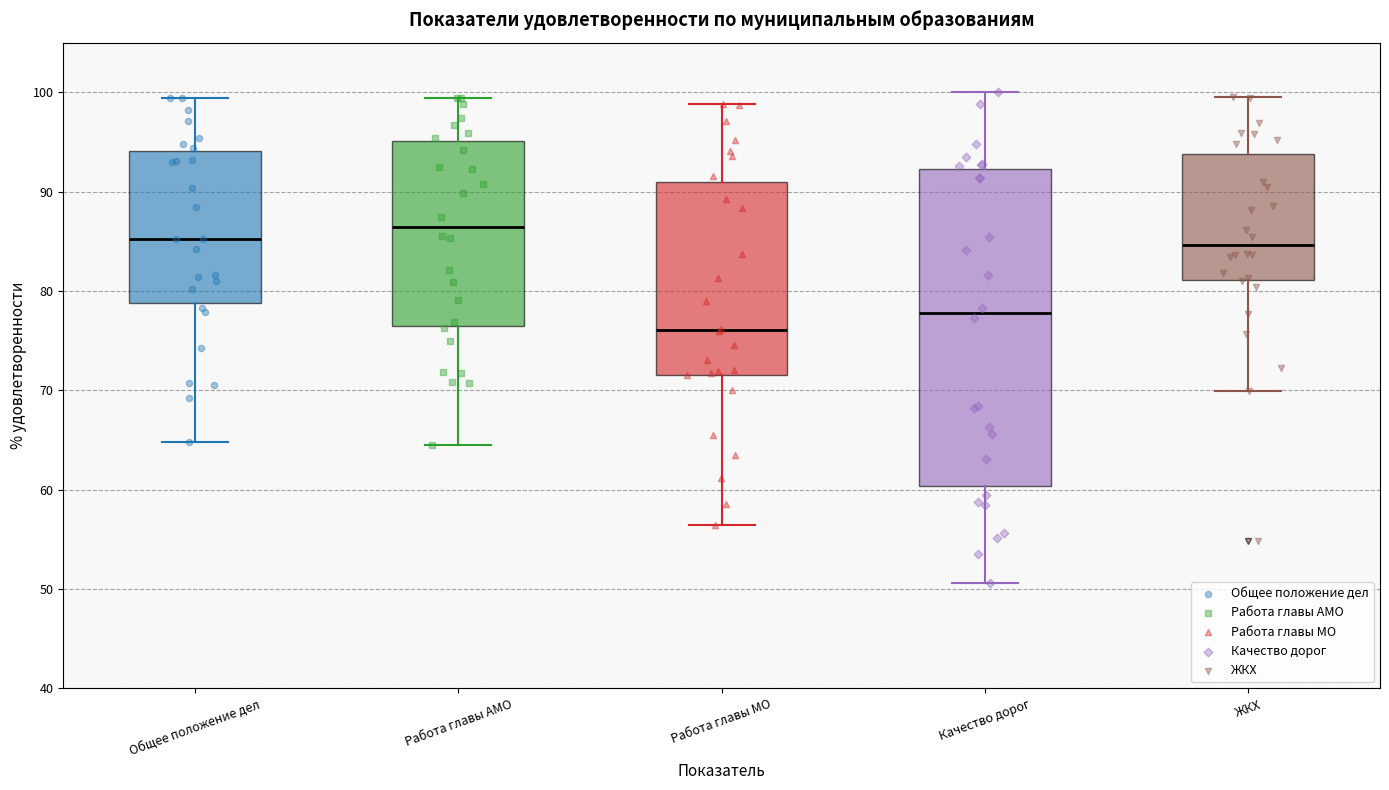

Reading left to right, read every box against the y-axis: the position of its median line, the range the box covers, and the ends of its whiskers. The values are not printed on the chart, so give them approximately, as read against the axis.

Общее положение дел: median 85, box 79 to 94, whiskers 65 to 99
Работа главы АМО: median 86, box 76 to 95, whiskers 64 to 99
Работа главы МО: median 76, box 72 to 91, whiskers 56 to 99
Качество дорог: median 78, box 60 to 92, whiskers 51 to 100
ЖКХ: median 85, box 81 to 94, whiskers 70 to 100